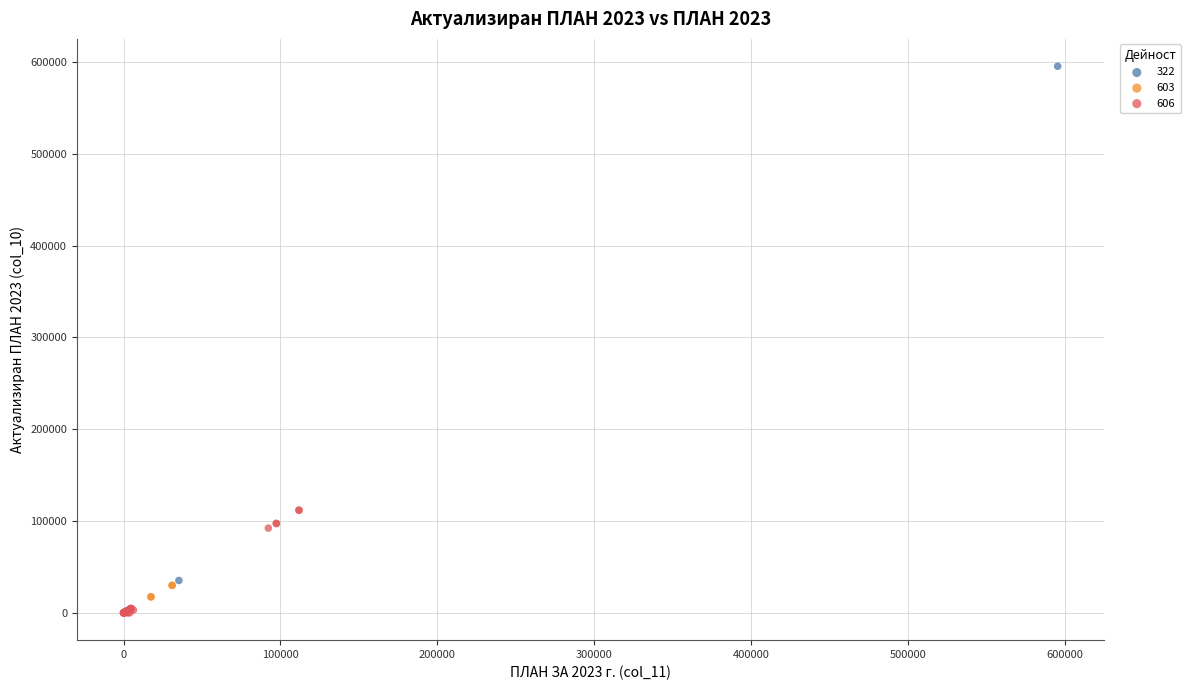

Which series contains the lowest Y value?

606